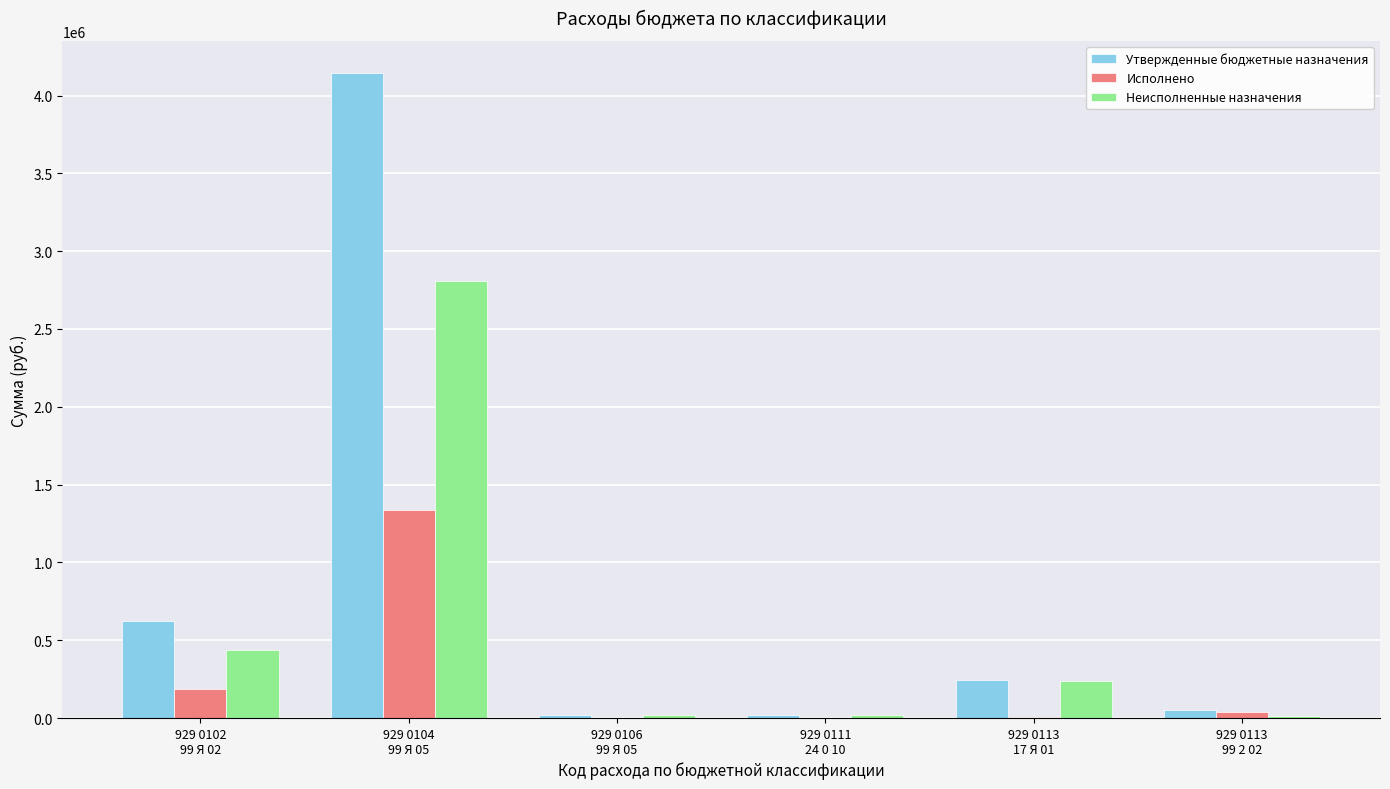

Which series has the largest total across all categories?

Утвержденные бюджетные назначения